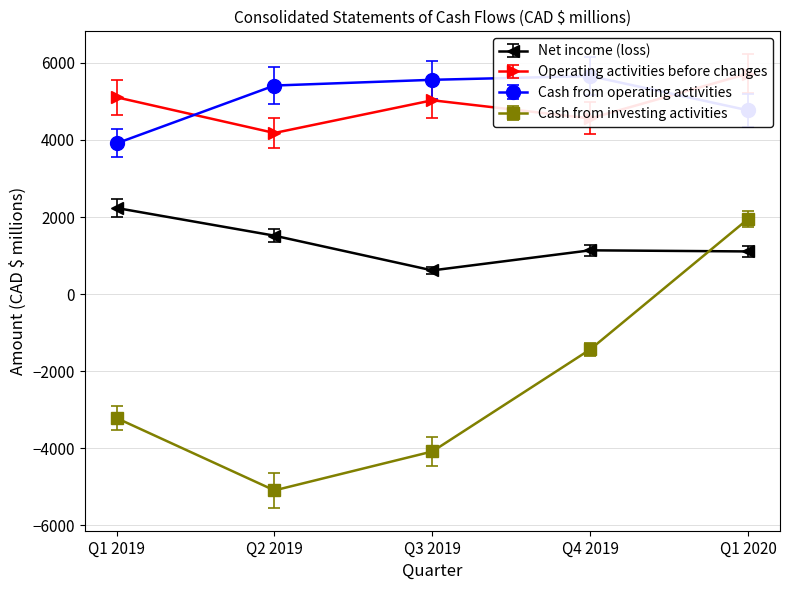

Does the chart have visible grid lines?

Yes